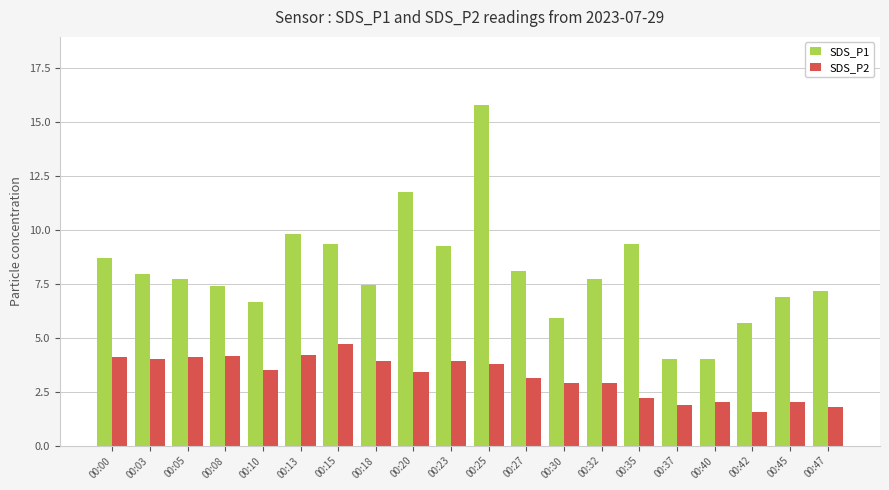

How many data points in SDS_P2 are less than 3?

8